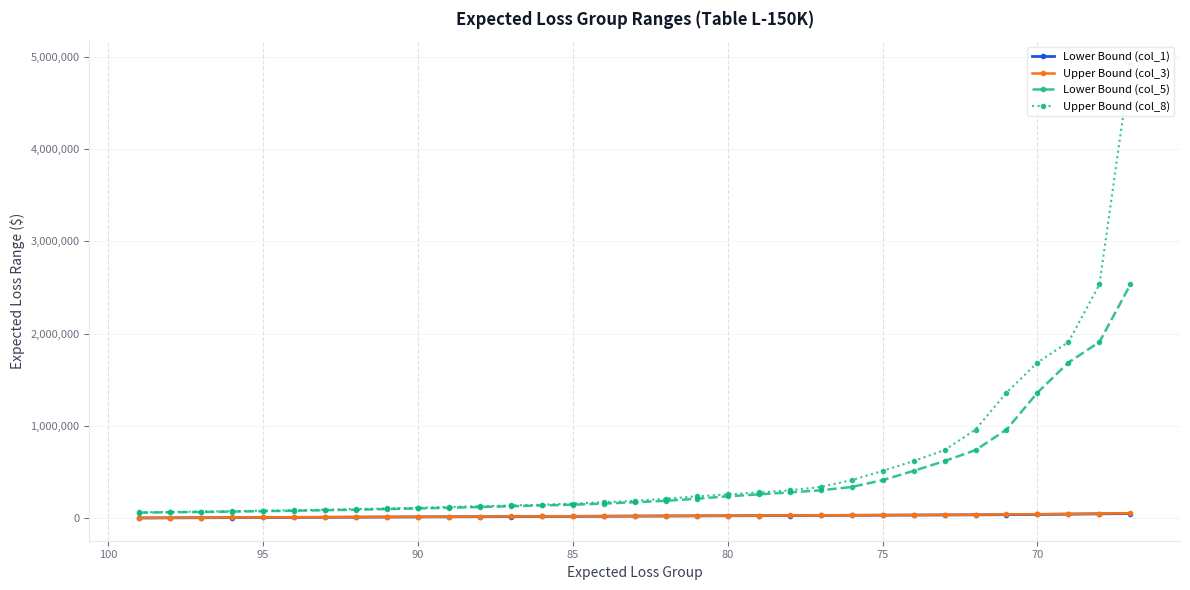

True or false: Lower Bound (col_1) and Upper Bound (col_8) cross at least once.

False